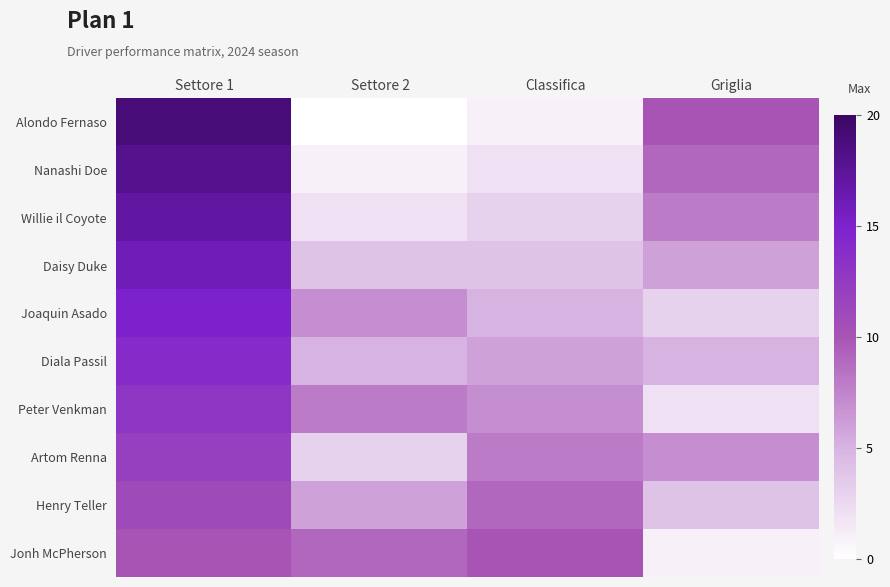

Which series changed the most between Settore 1 and Classifica?

Alondo Fernaso